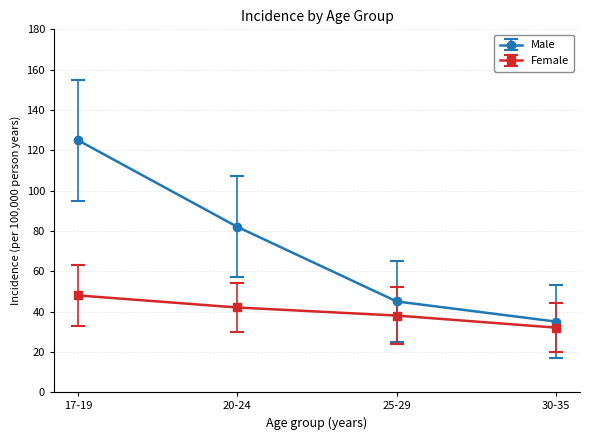

Which series has the largest range (max minus min)?

Male